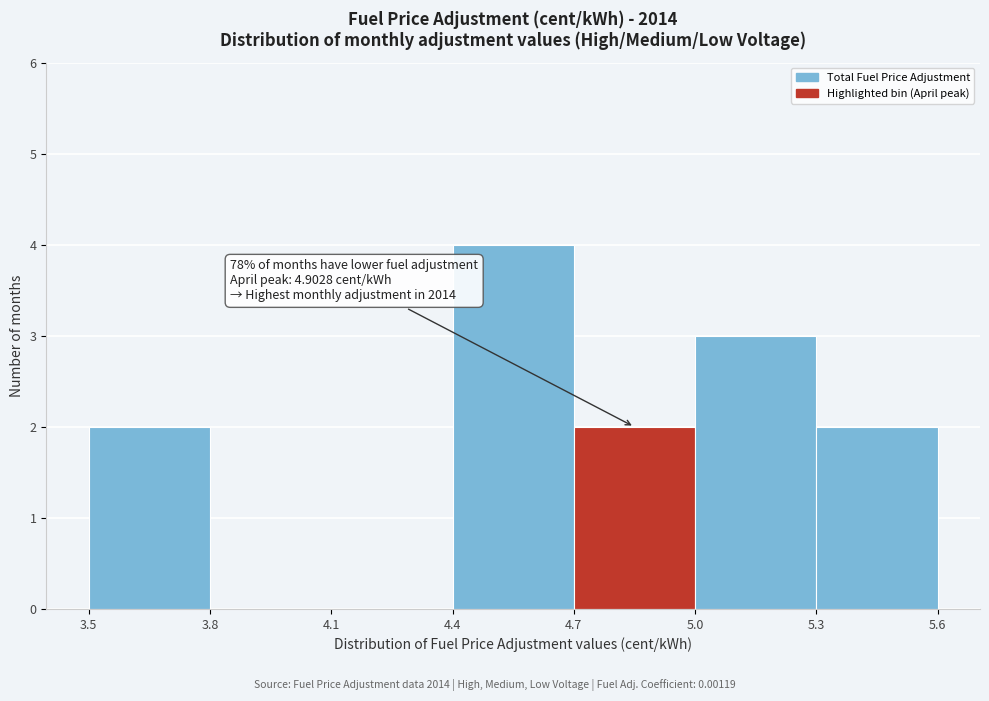

Which range on the x-axis has the tallest bar?

4.4 to 4.7